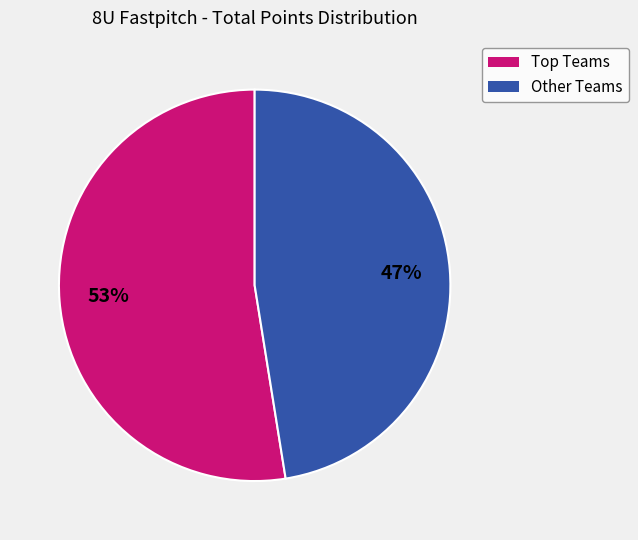

To the nearest percent, what is the average slice percentage?

50%